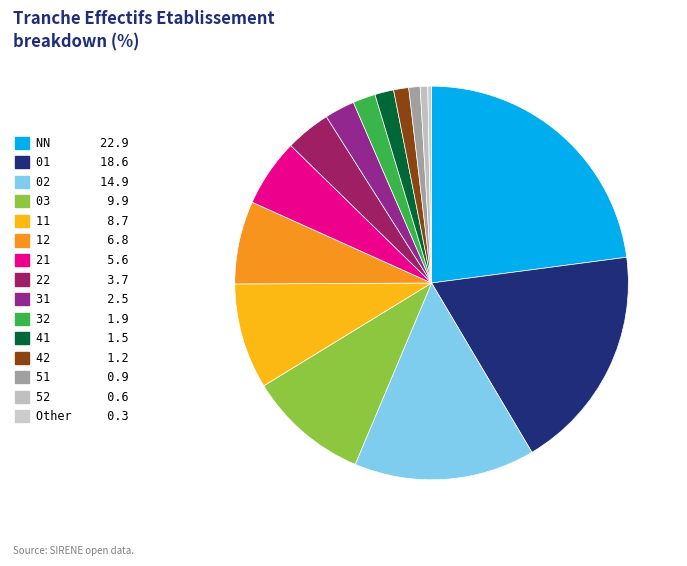

Count the number of slices in the pie.

15